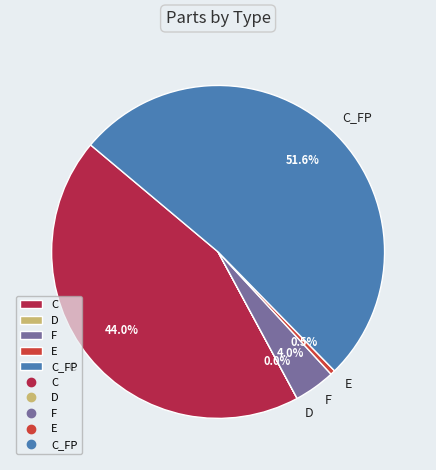

Which category accounts for the majority?

C_FP